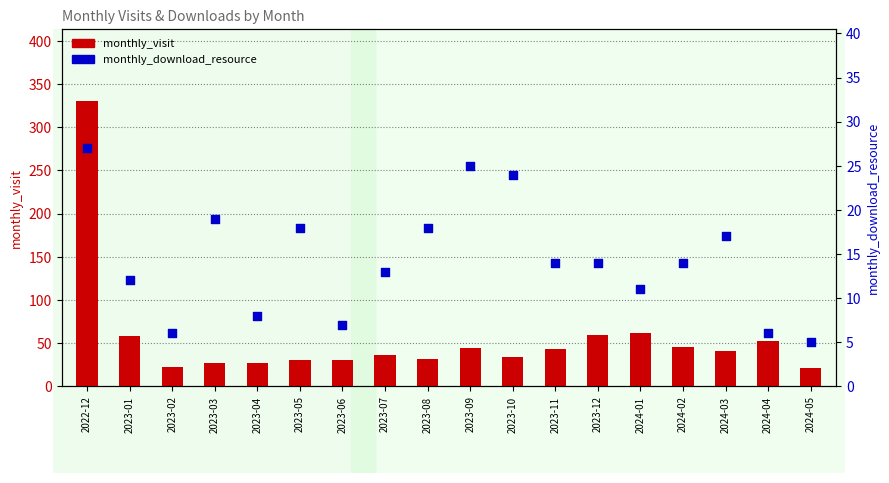

Is the value of monthly_visit at 2023-10 greater than the value of monthly_download_resource at 2024-02?

Yes